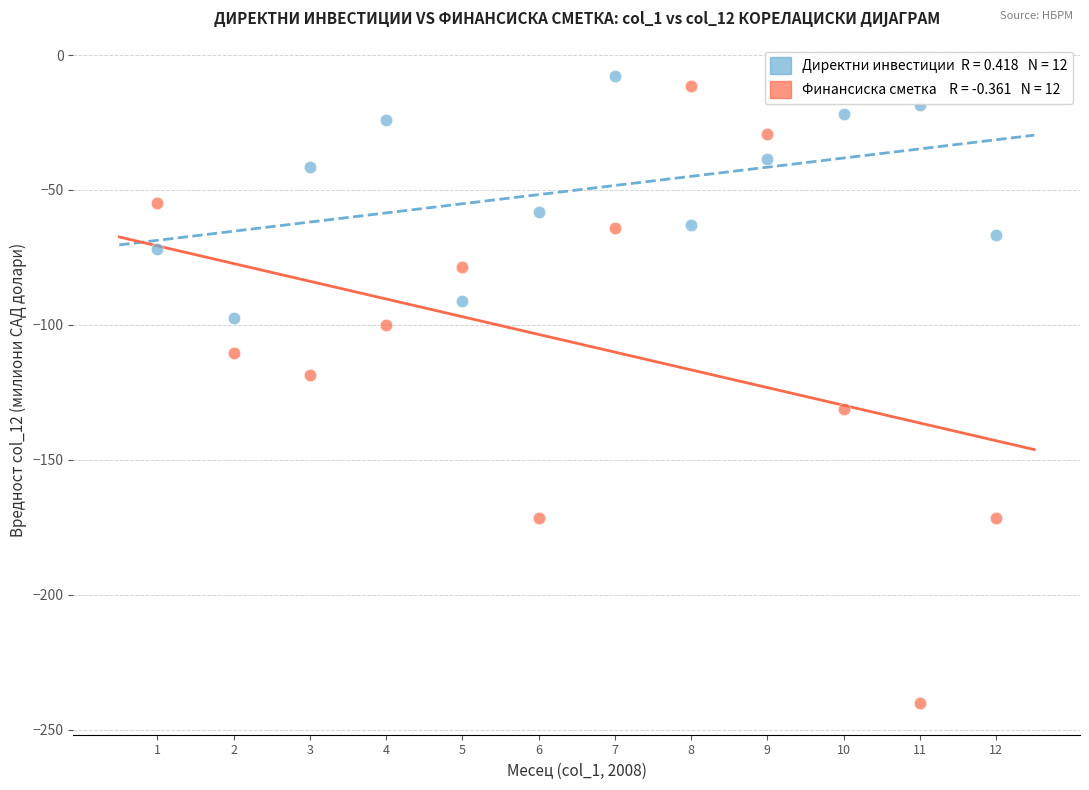

Across all data points, what is the range of X values (max minus min)?

11.0